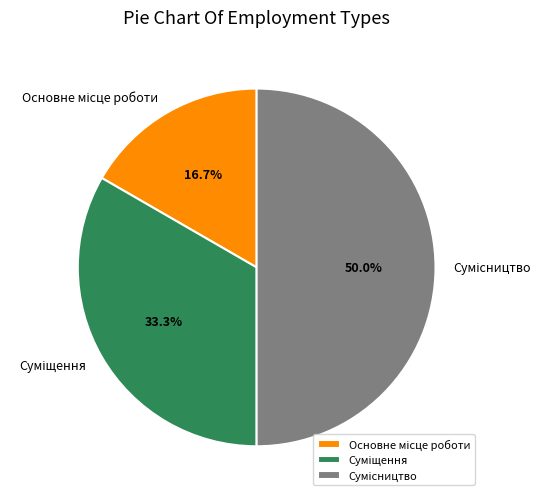

How many segments does this pie chart have?

3